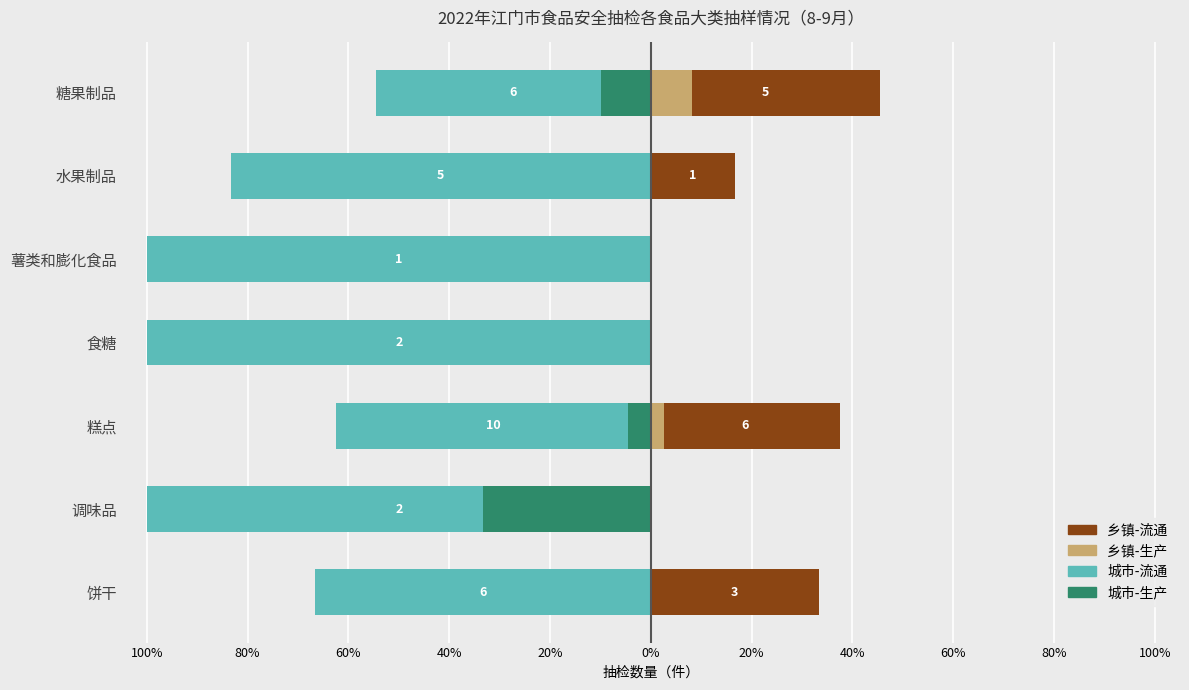

What is the approximate value of 城市-流通 at 饼干?

-66.7